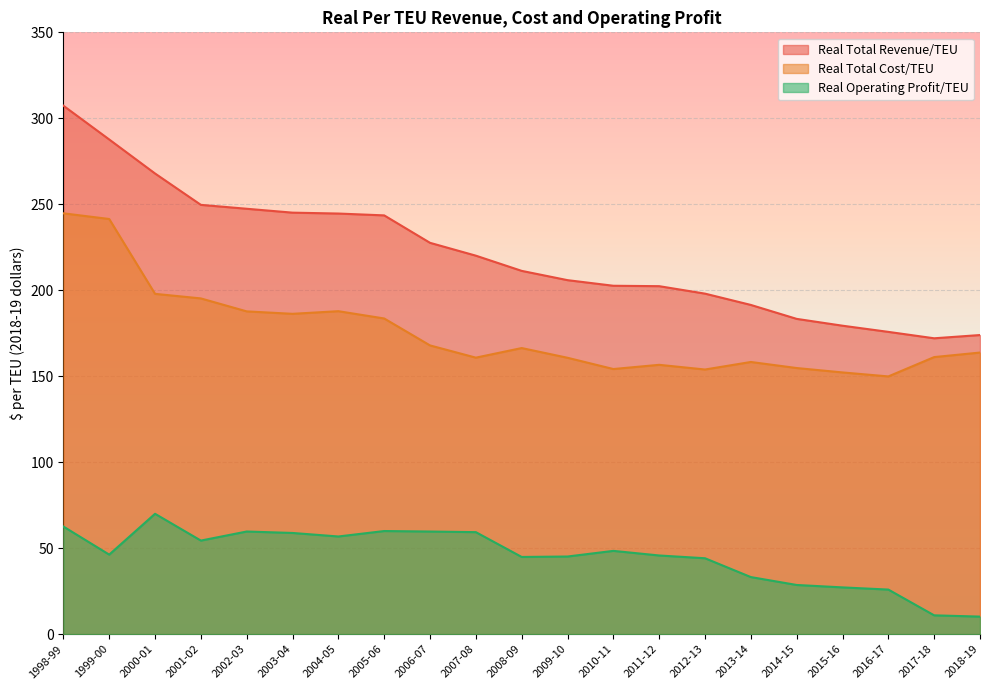

How many categories are shown in the chart?

21